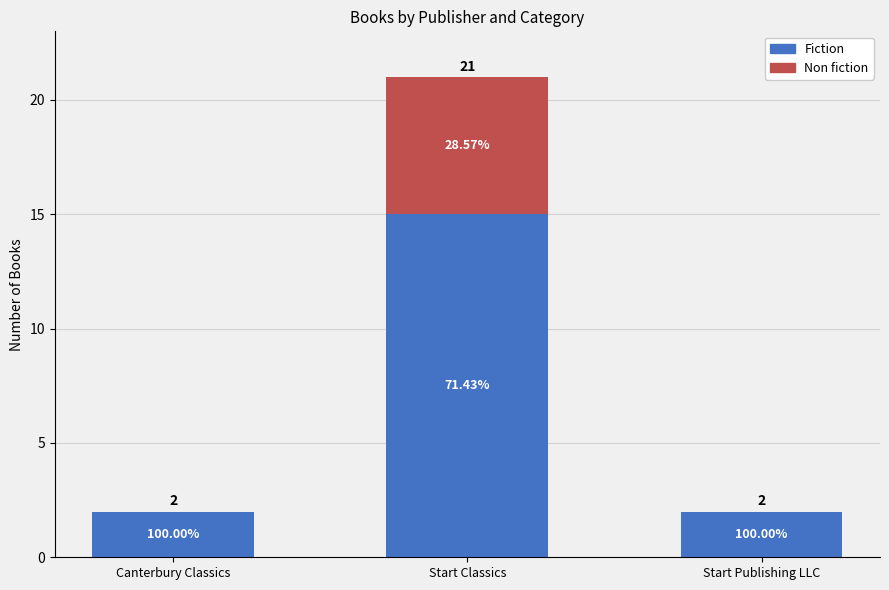

What is the label of the 3rd bar from the right?

Canterbury Classics